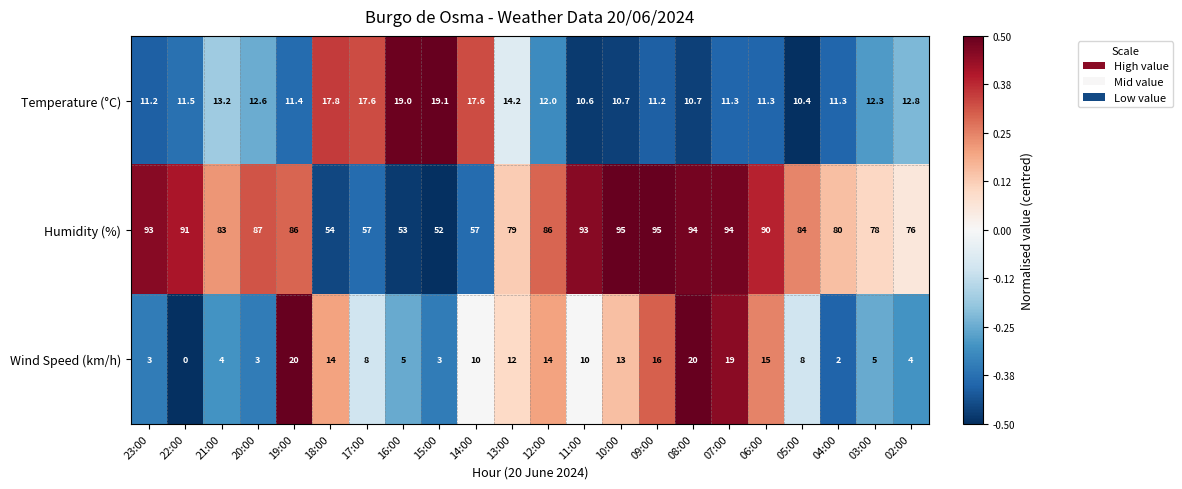

The Humidity (%) series shows 86.0 at 19:00. True or false?

True